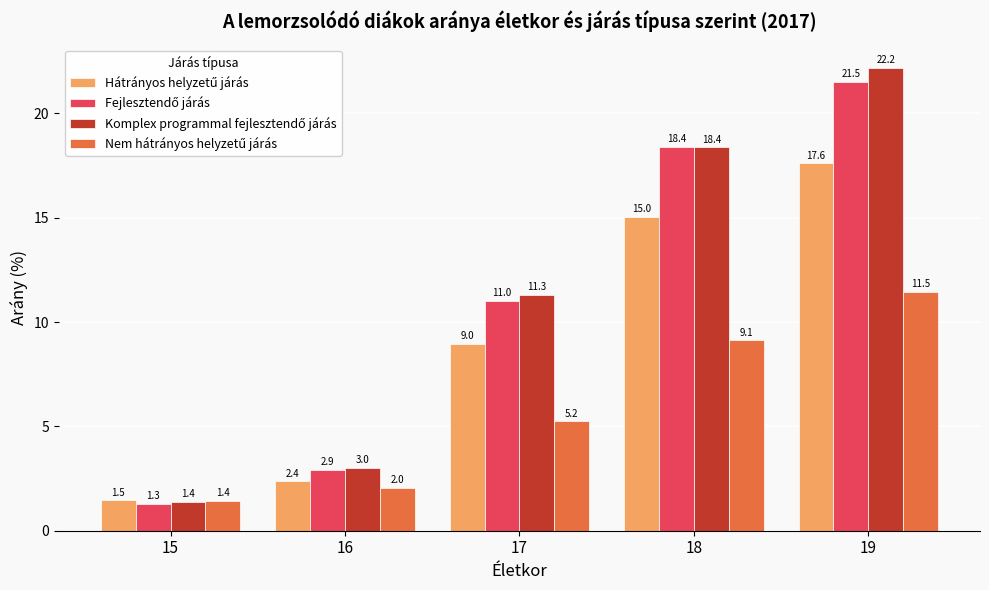

What is the difference between the highest and lowest values at 18?

9.3